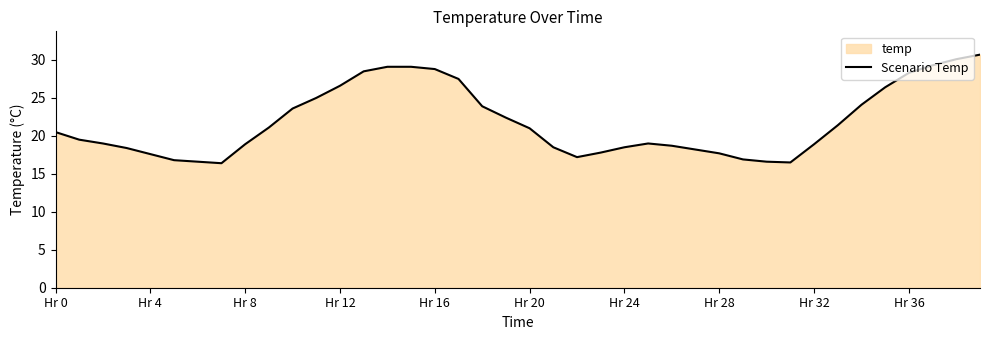

At which label does the data first exceed 20?

Hr 0